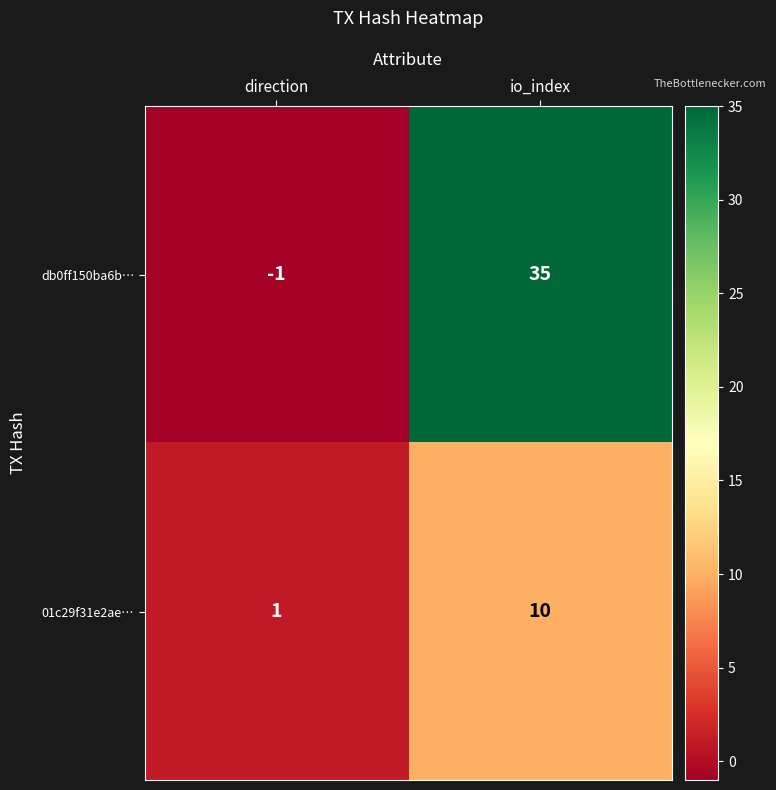

What is the highest value of the 01c29f31e2ae… series?

10